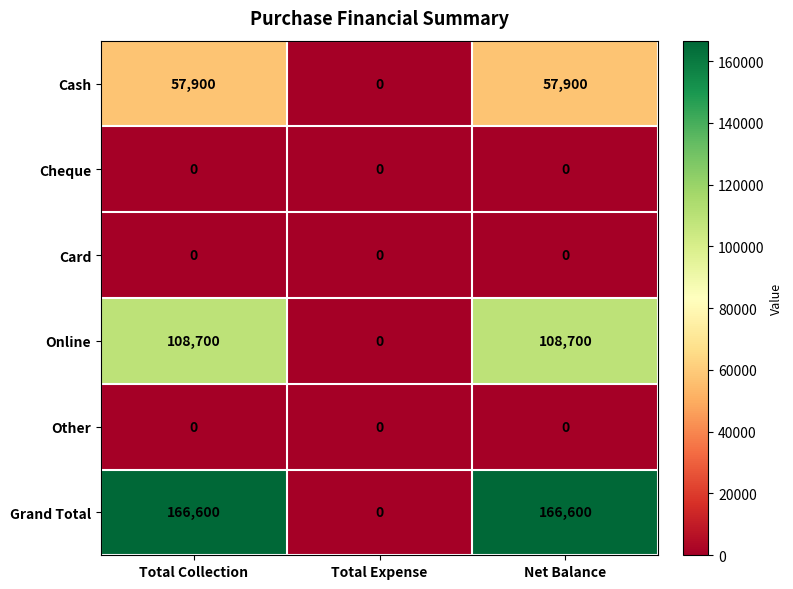

Count the Cash values in the range 0 to 57900.

3